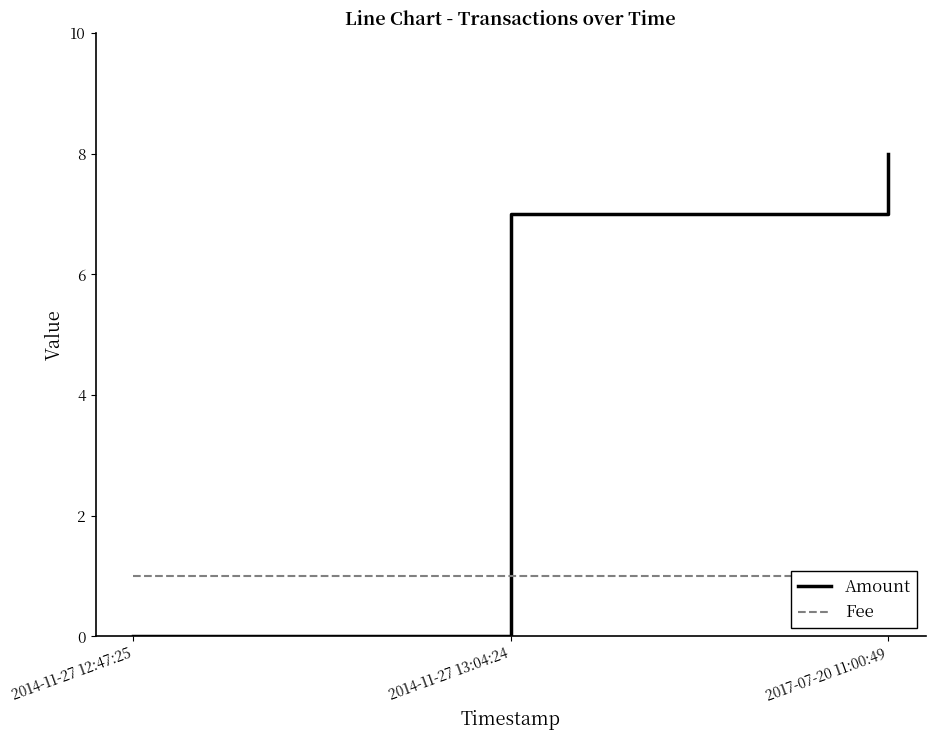

What is the spread (max minus min) of values at 2017-07-20 11:00:49?

7